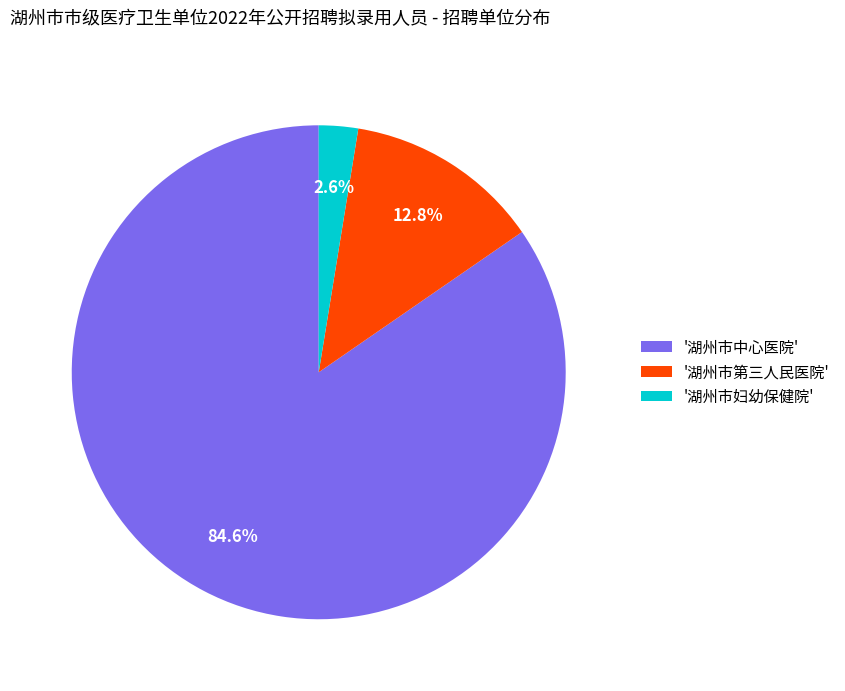

What portion of the pie excludes '湖州市妇幼保健院'?

97.4%